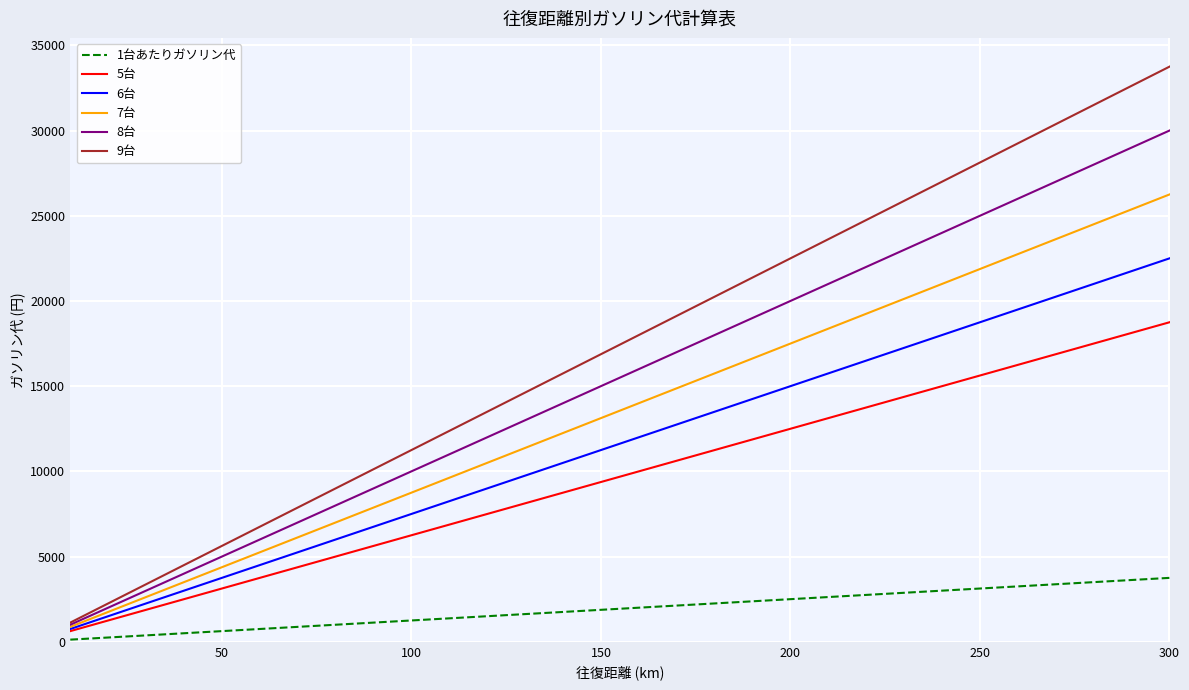

Does the chart display data point markers on the line(s)?

No